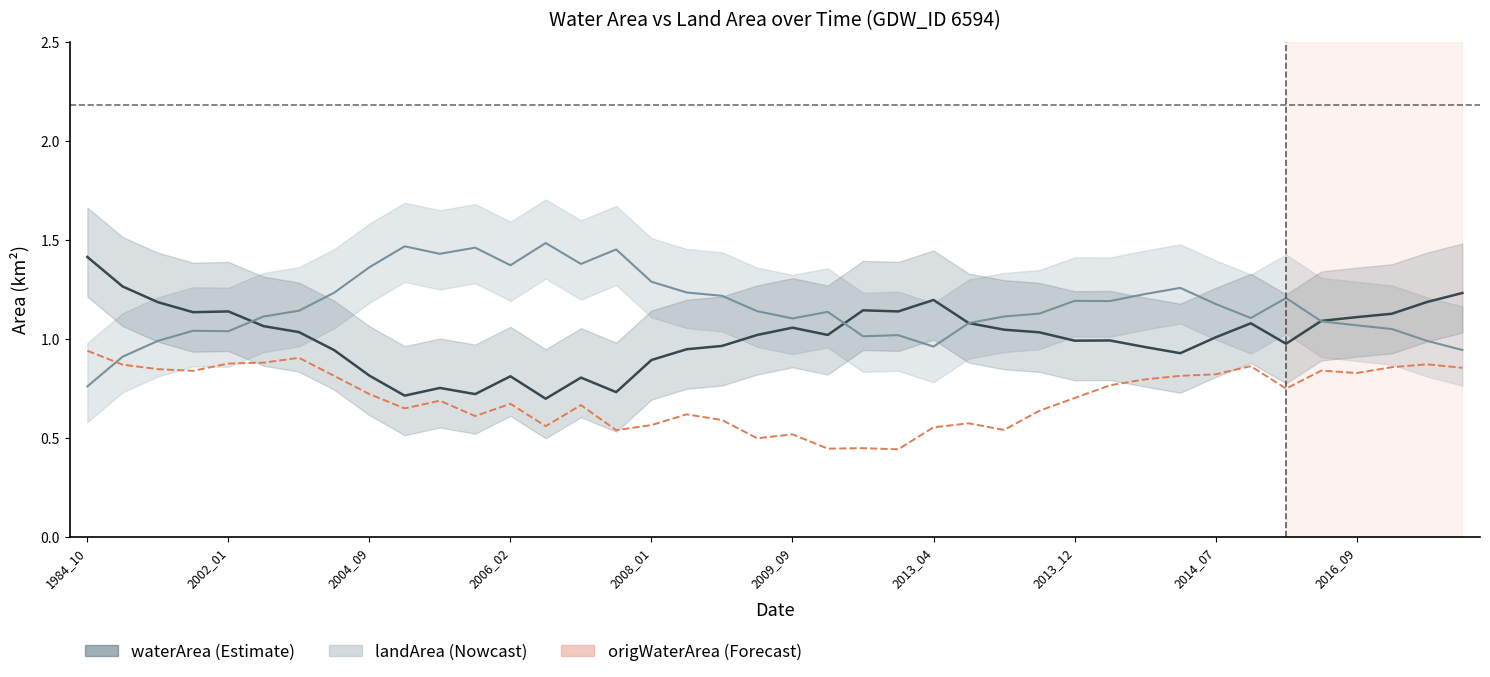

True or false: waterArea and origWaterArea cross at least once.

False